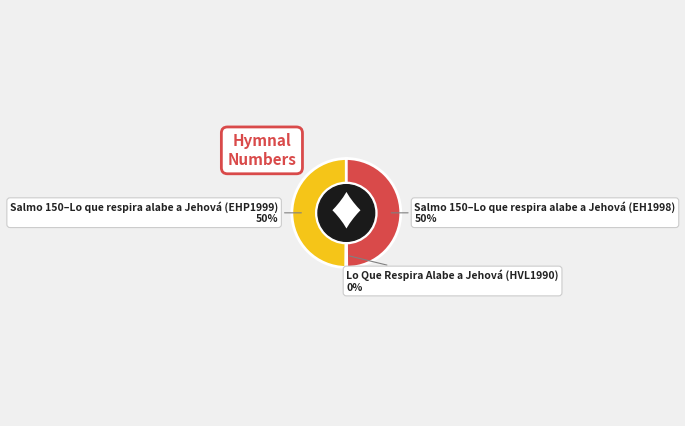

To the nearest percent, what is the difference between the largest and smallest slice percentages?

50%